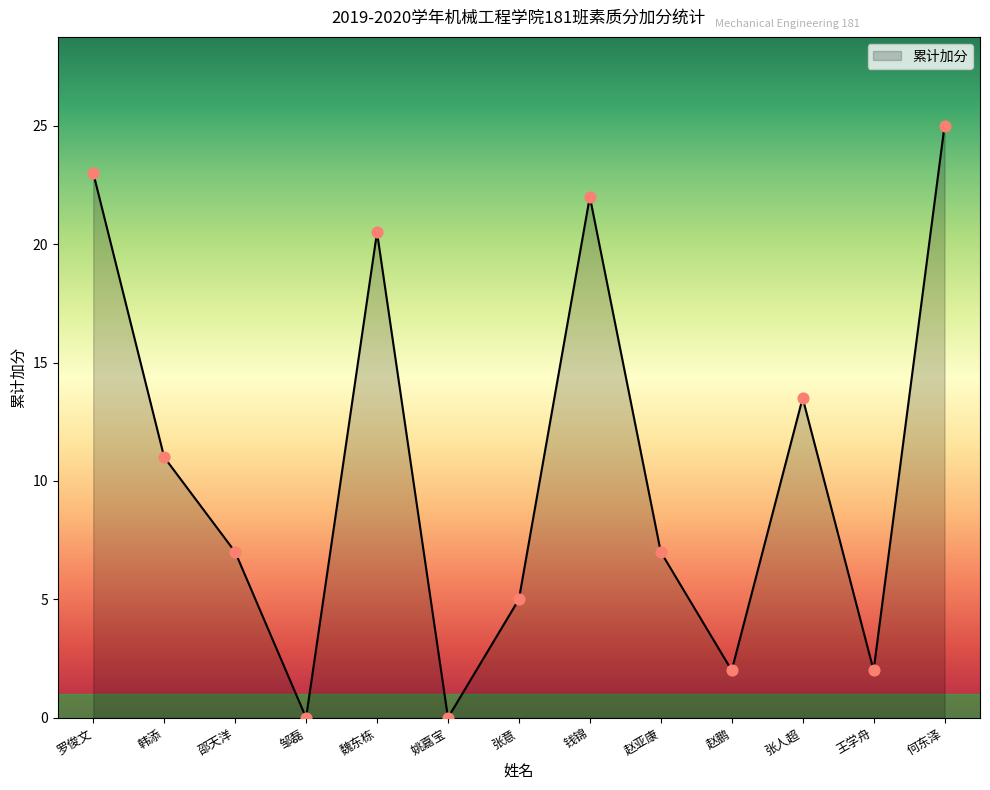

Which has a higher value, 罗俊文 or 魏东栋?

罗俊文